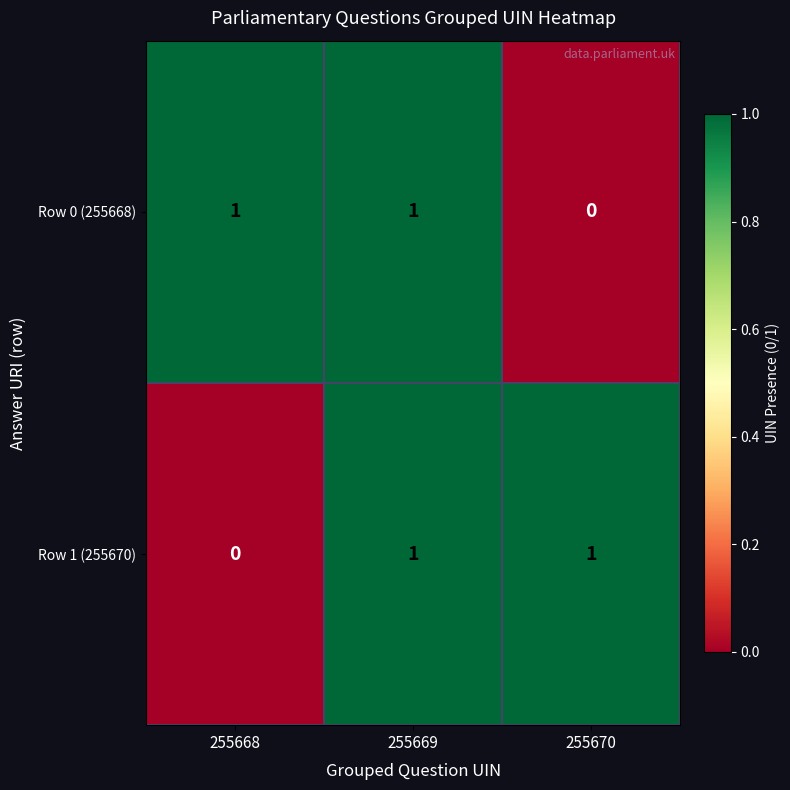

Rank the series at 255670 from highest to lowest value.

Row 1 (255670), Row 0 (255668)